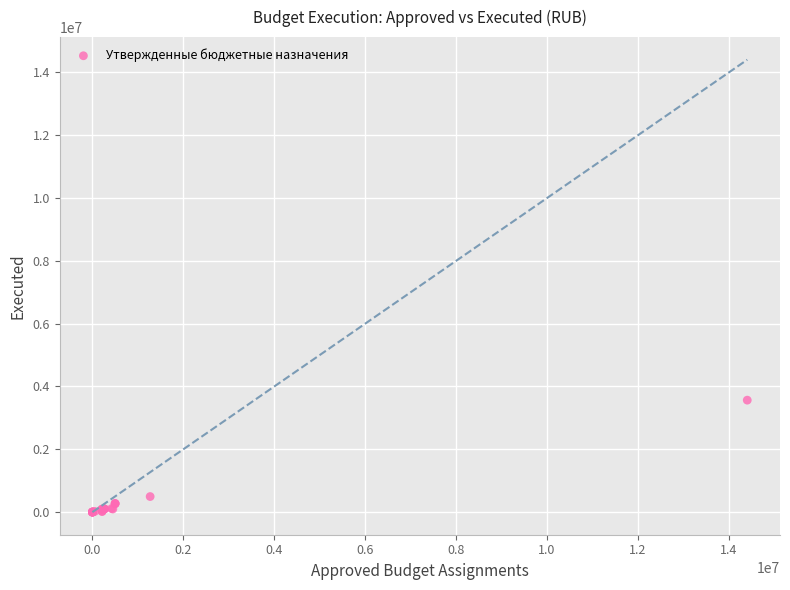

What Y value in the scatter plot is closest to 1782549?

495561.1